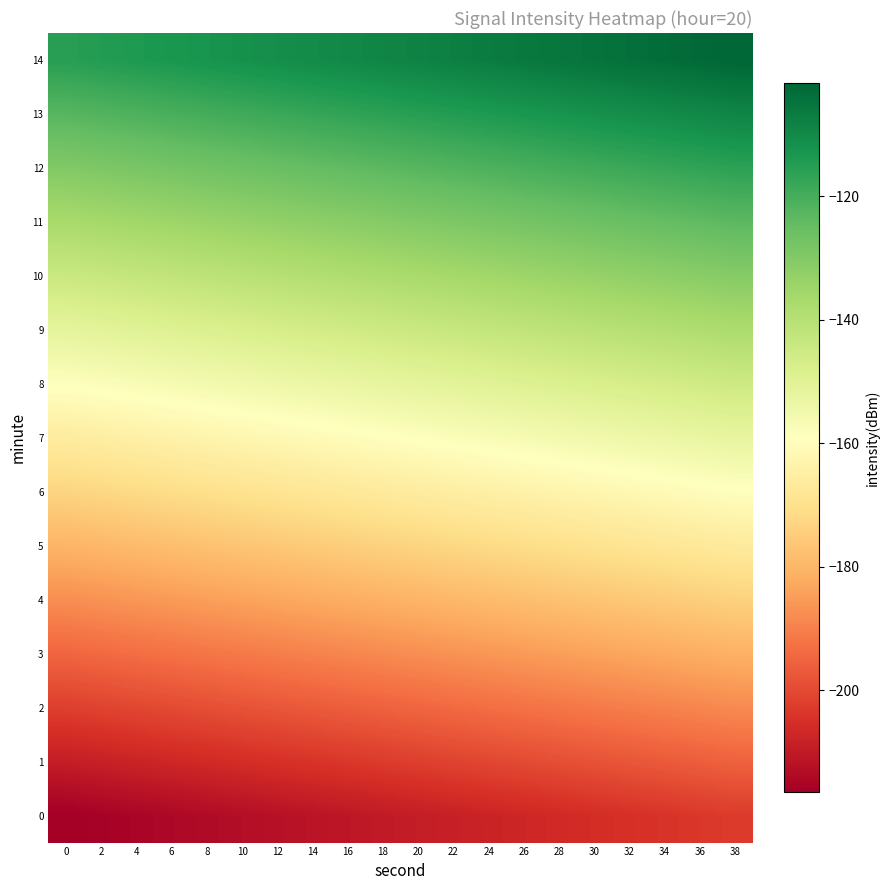

Which series has the largest total across all categories?

14